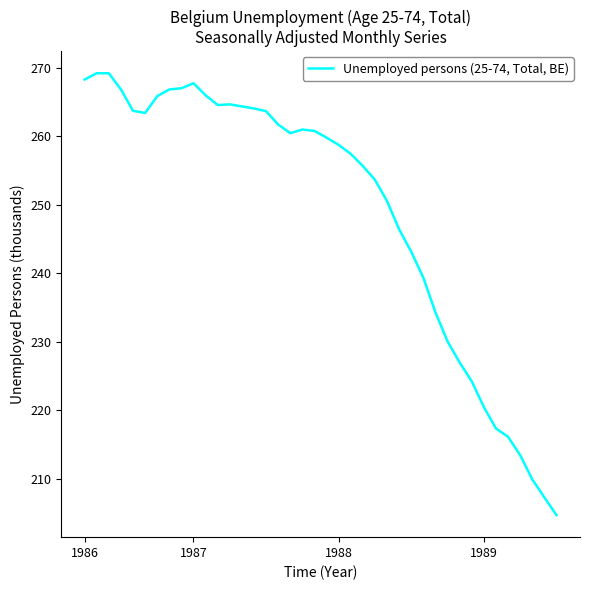

What is the greatest value displayed?

269.2